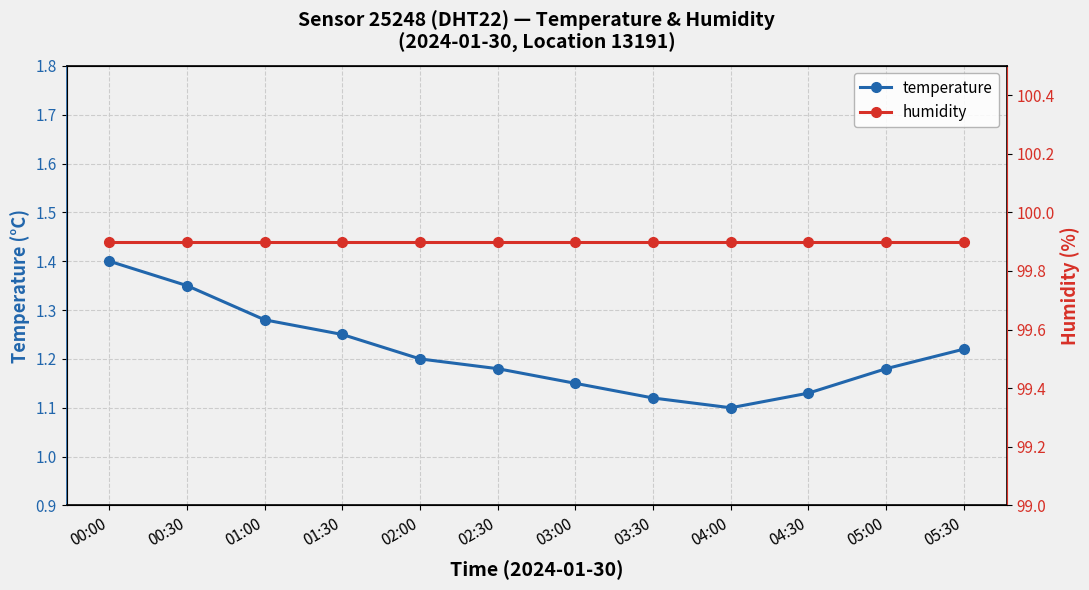

What is the total value across all series at 02:30?

101.1